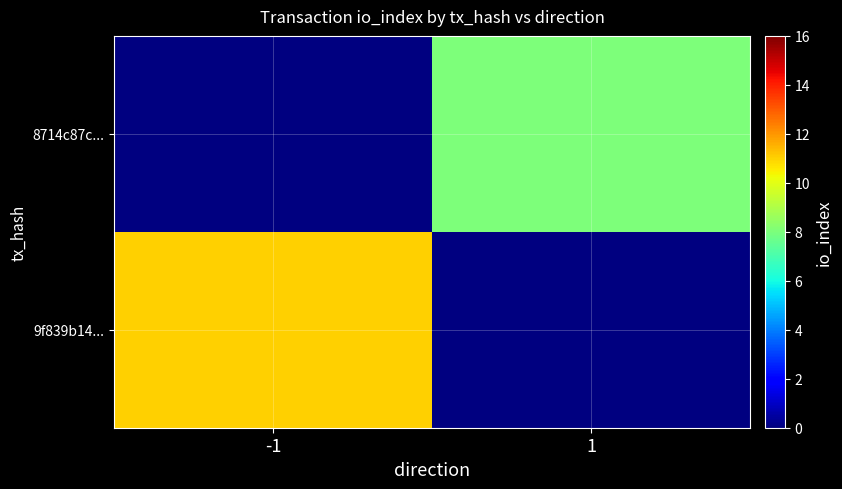

List the series in order of their overall mean, highest first.

9f839b14..., 8714c87c...